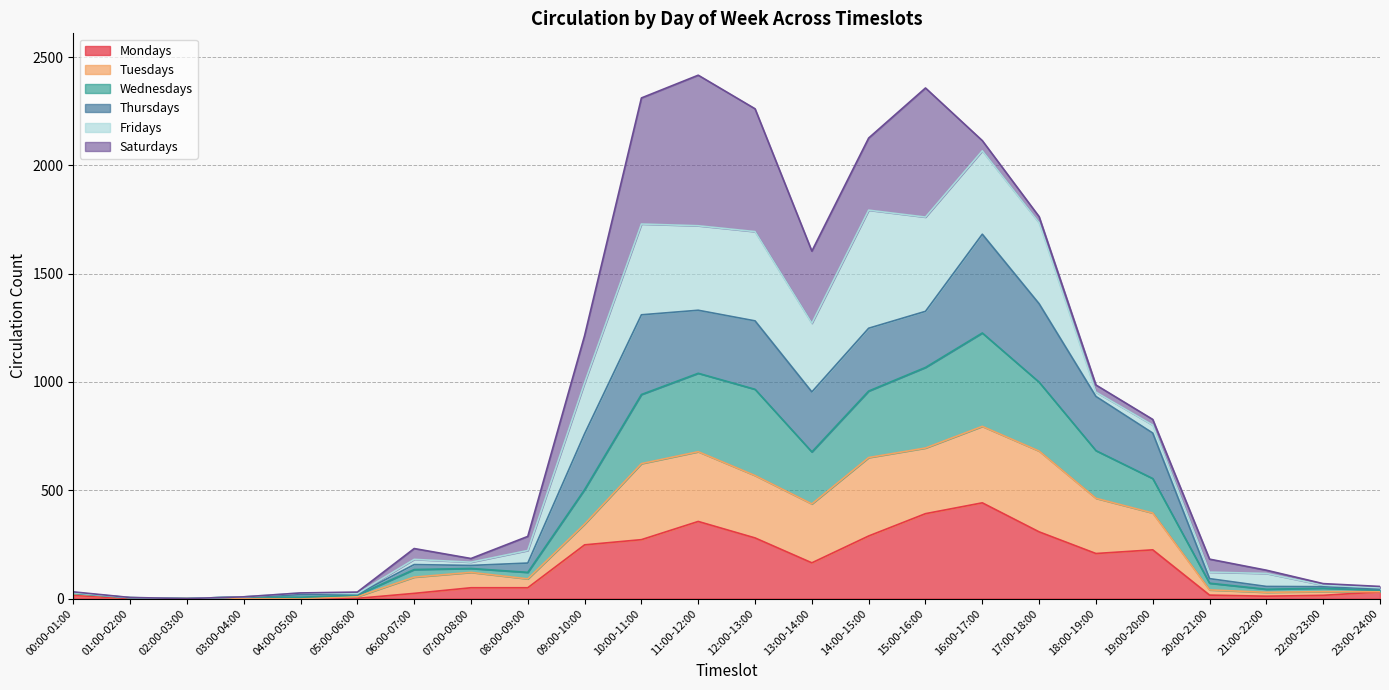

What are all the series names shown in the legend?

Mondays, Tuesdays, Wednesdays, Thursdays, Fridays, Saturdays